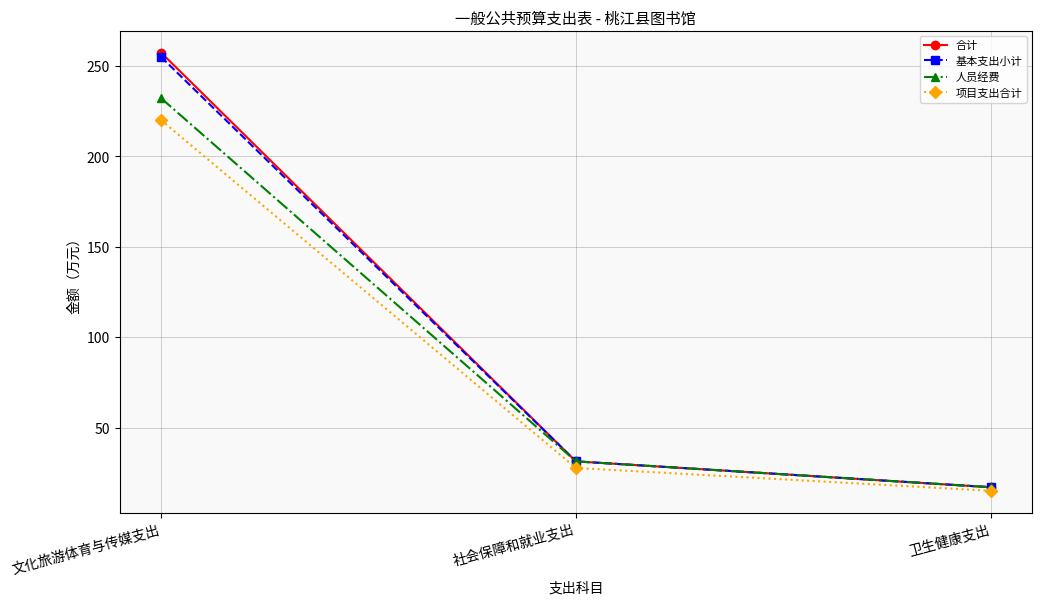

The value of 项目支出合计 at 卫生健康支出 is 24.6. True or false?

False